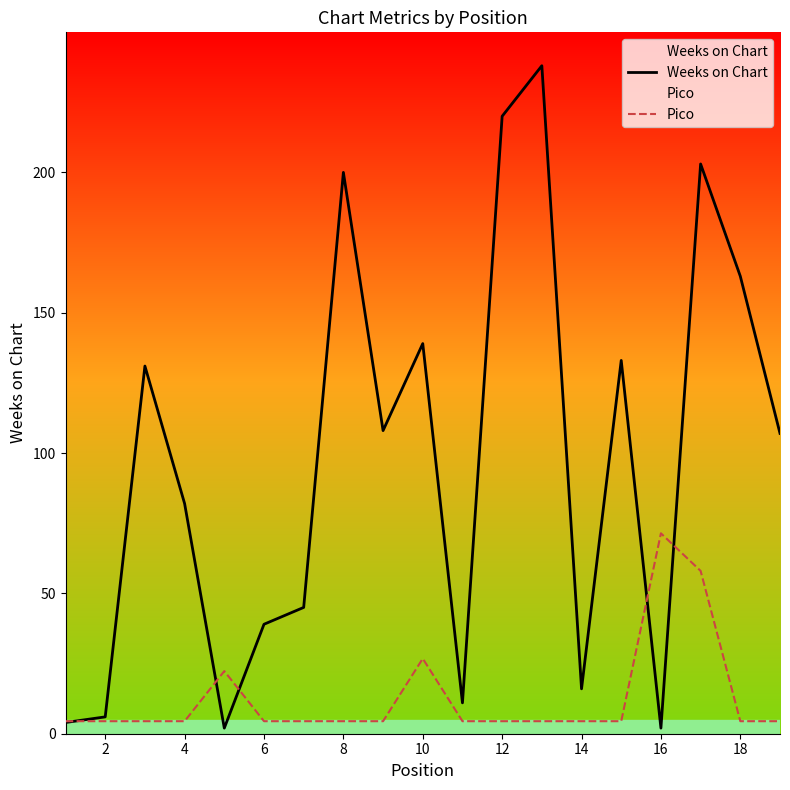

Which series has the largest range (max minus min)?

Weeks on Chart